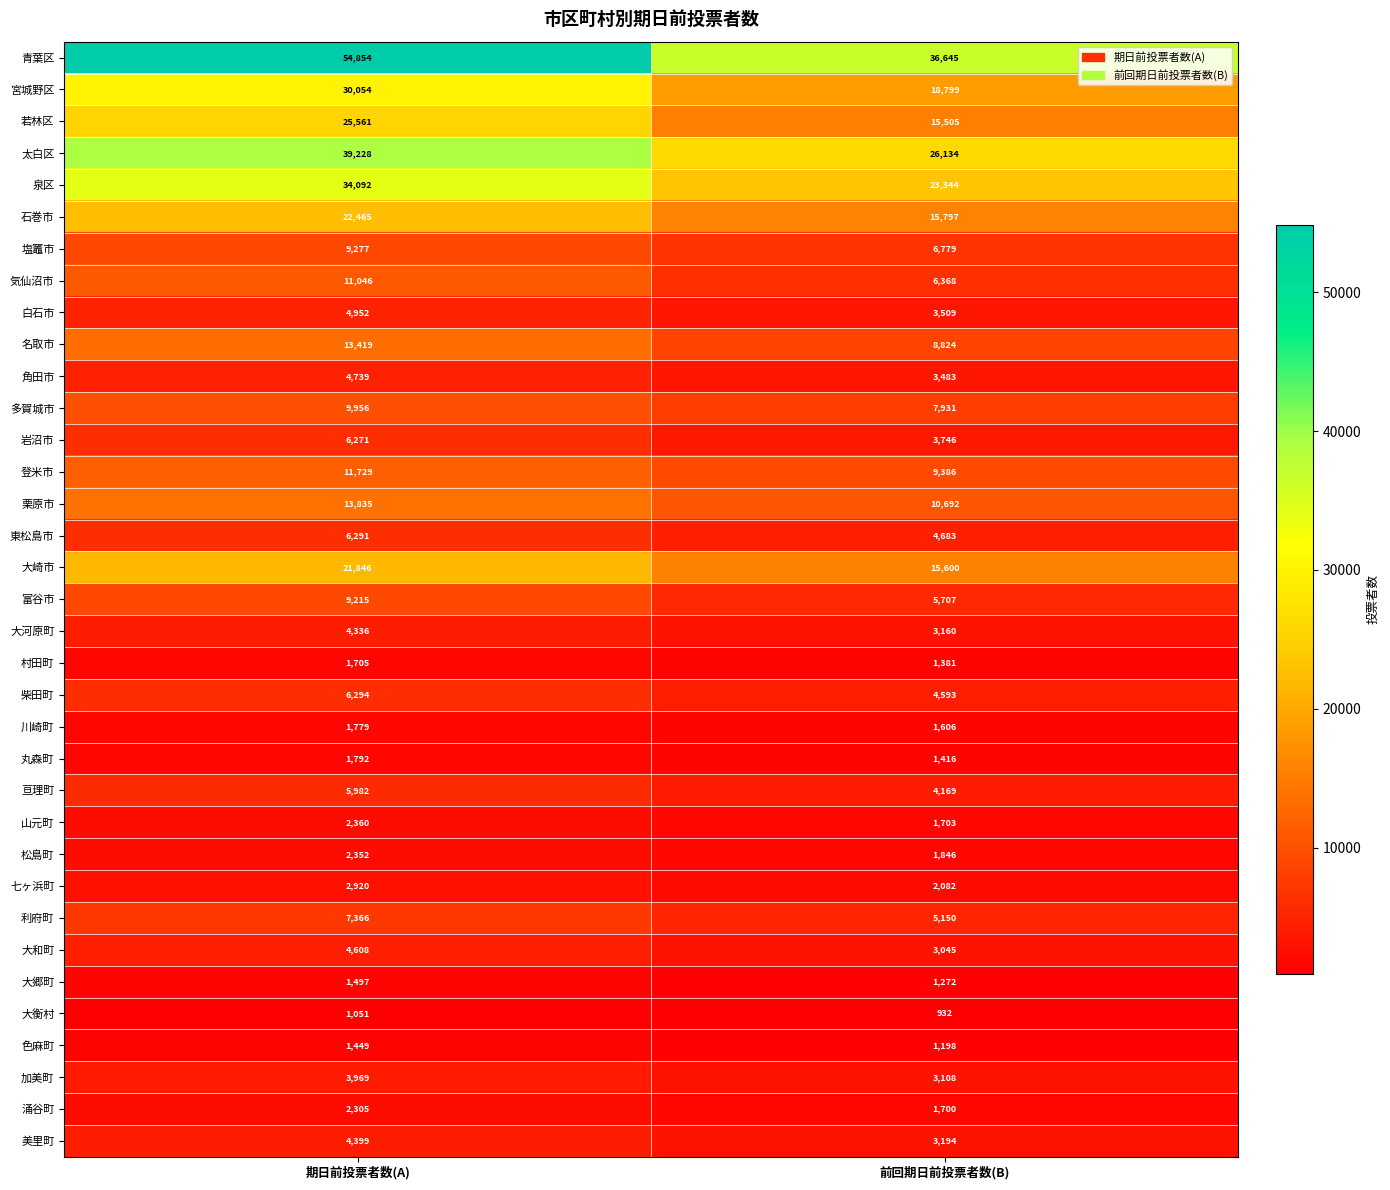

At 前回期日前投票者数(B), list the series in order from largest to smallest.

青葉区, 太白区, 泉区, 宮城野区, 石巻市, 大崎市, 若林区, 栗原市, 登米市, 名取市, 多賀城市, 塩竈市, 気仙沼市, 富谷市, 利府町, 東松島市, 柴田町, 亘理町, 岩沼市, 白石市, 角田市, 美里町, 大河原町, 加美町, 大和町, 七ヶ浜町, 松島町, 山元町, 涌谷町, 川崎町, 丸森町, 村田町, 大郷町, 色麻町, 大衡村